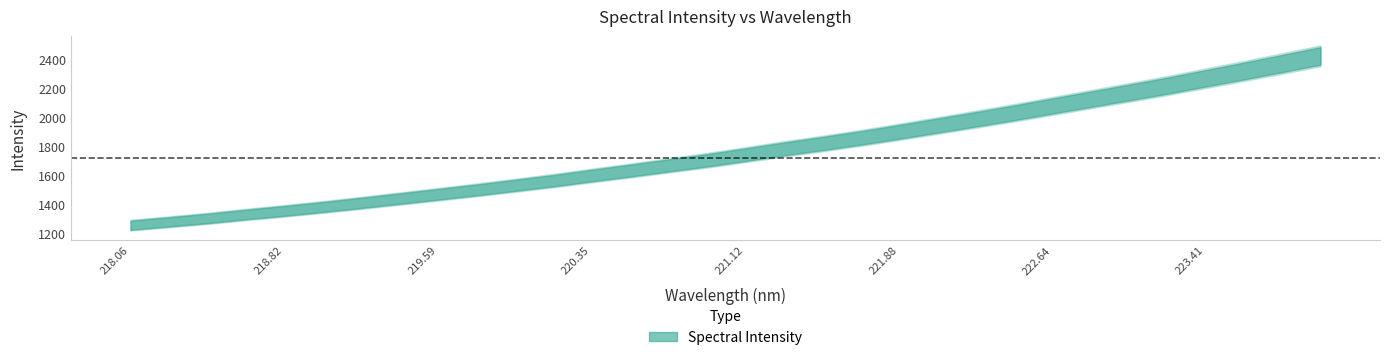

What is the value of the 18th point from the left?

1779.0